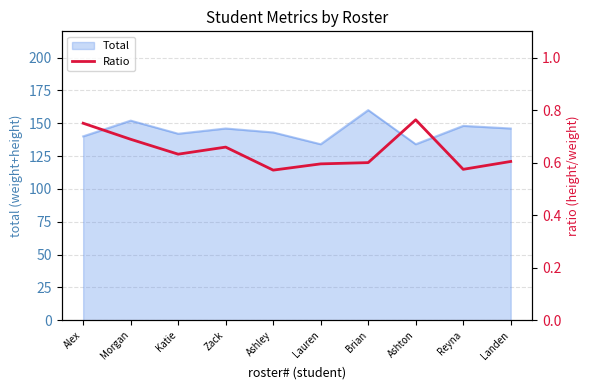

Reading right to left, what are all the values shown in this chart?

0.6	0.6	0.8	0.6	0.6	0.6	0.7	0.6	0.7	0.8